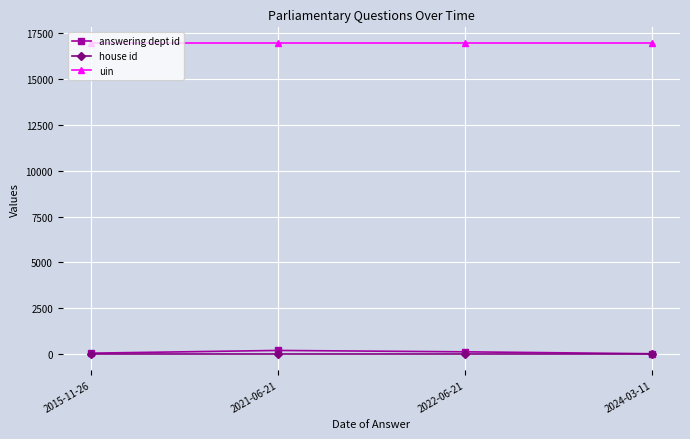

How many lines are shown in the chart?

3